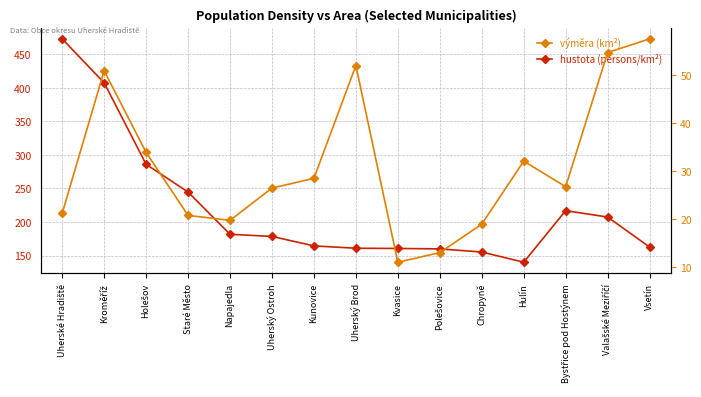

True or false: výměra (km²) and hustota (persons/km²) cross at least once.

False